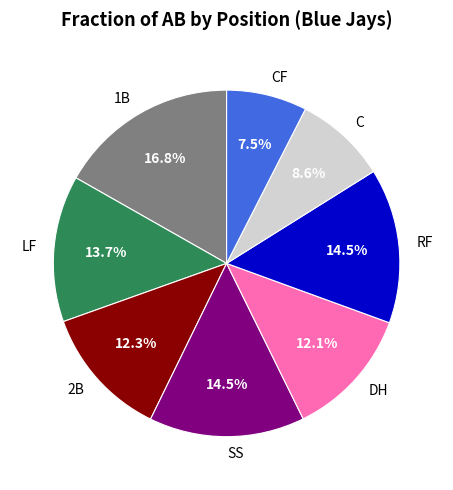

What percentage is the 1B slice, to the nearest percent?

17%